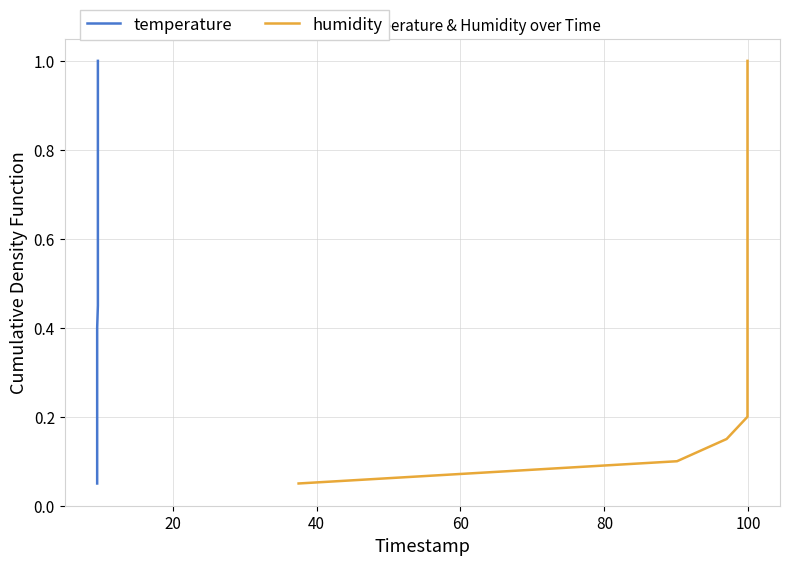

The humidity series shows 1.5 at 16. True or false?

False